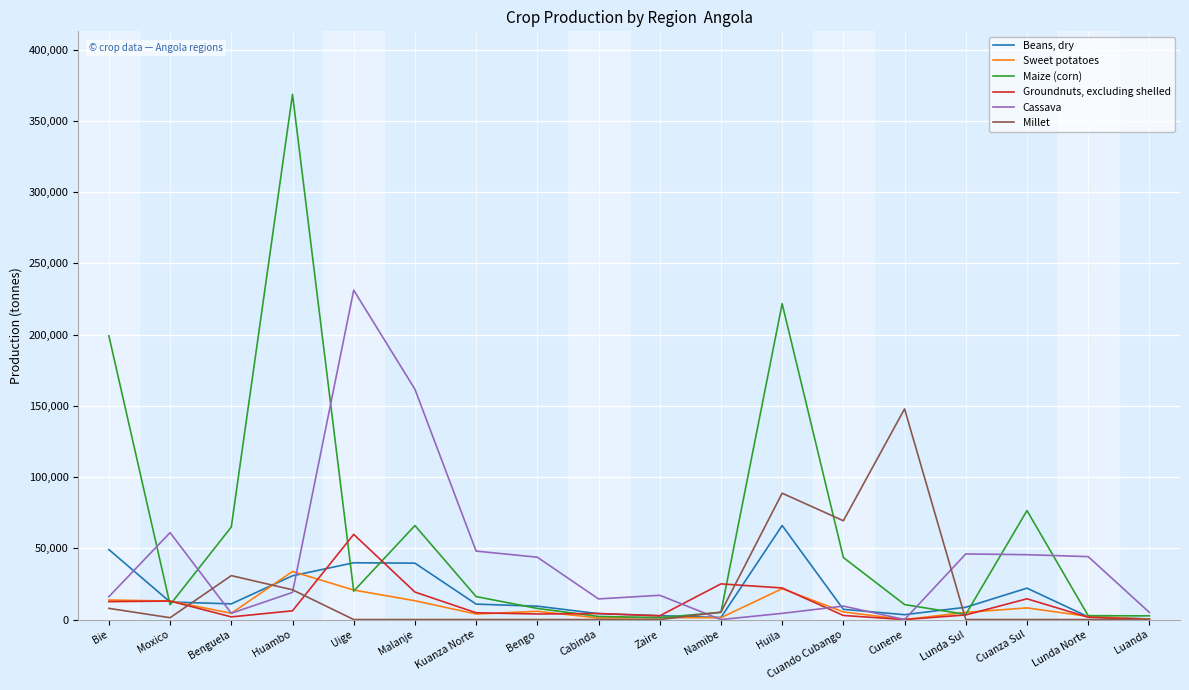

True or false: Millet has more than 0 interior local peaks.

True